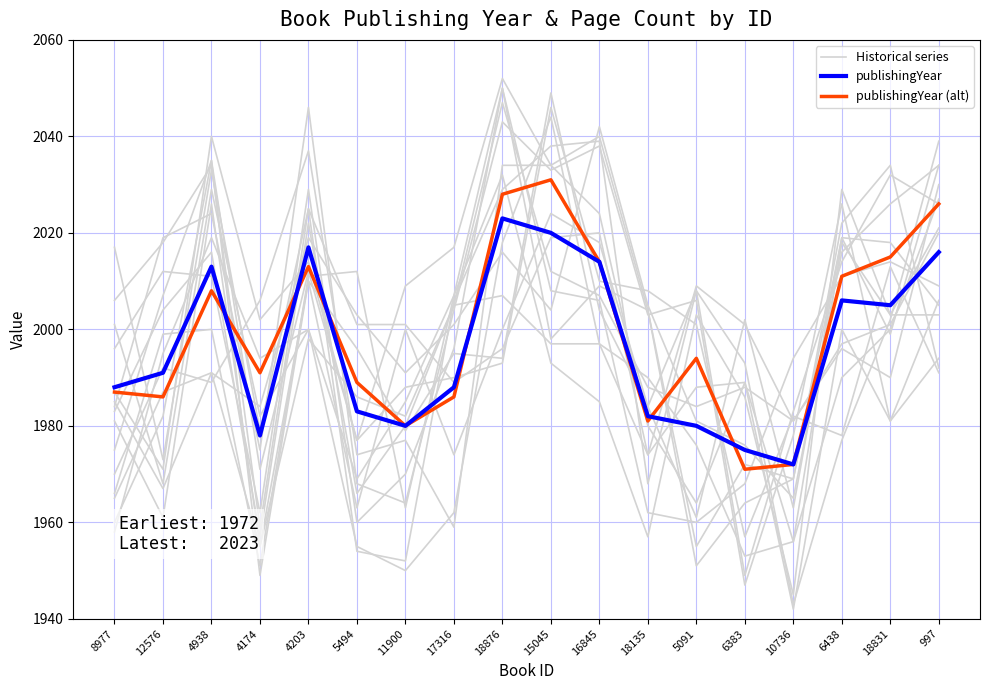

What is the sum of all publishingYear values?

35931